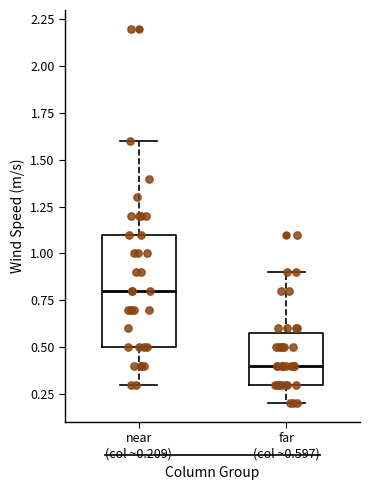

Reading left to right, read every box against the y-axis: the position of its median line, the range the box covers, and the ends of its whiskers. The values are not printed on the chart, so give them approximately, as read against the axis.

near (col ~0.209): median 0.8, box 0.5 to 1.1, whiskers 0.3 to 1.6
far (col ~0.597): median 0.4, box 0.3 to 0.6, whiskers 0.2 to 0.9